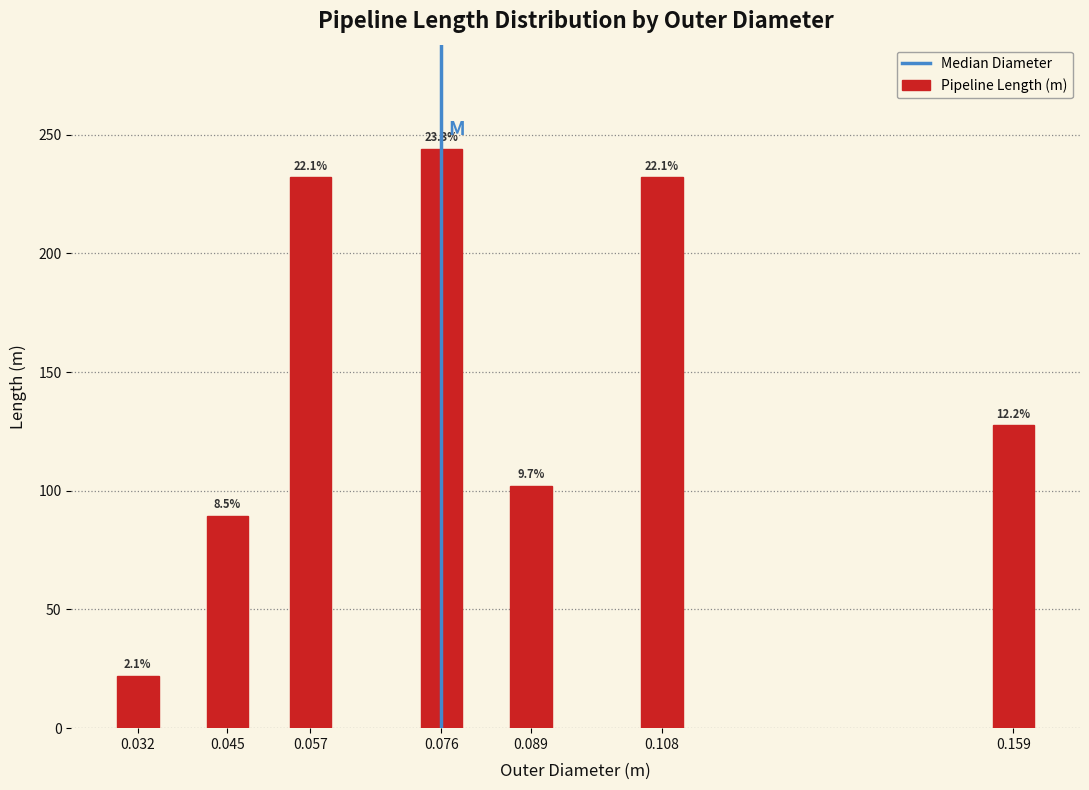

How many bars are there in total?

7